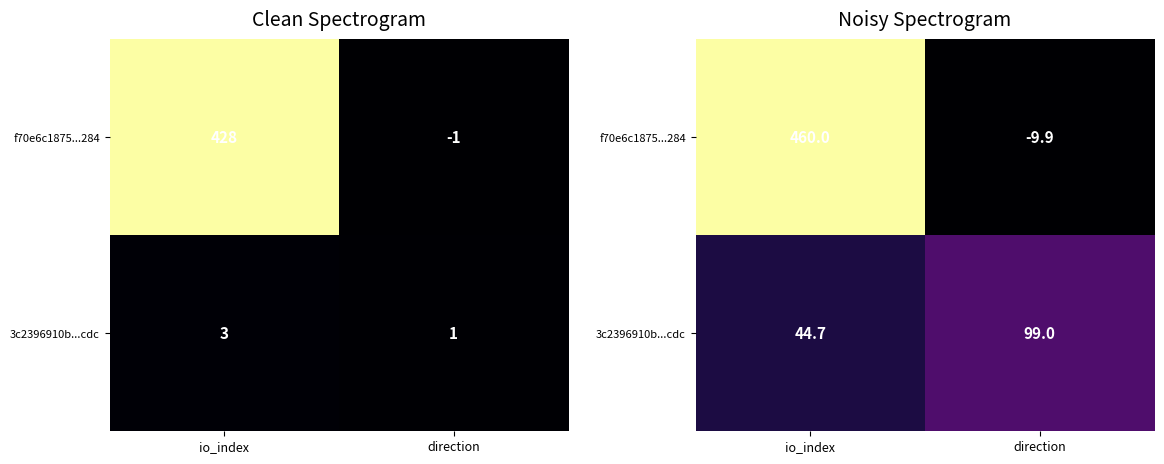

Count the number of data series in this chart.

2